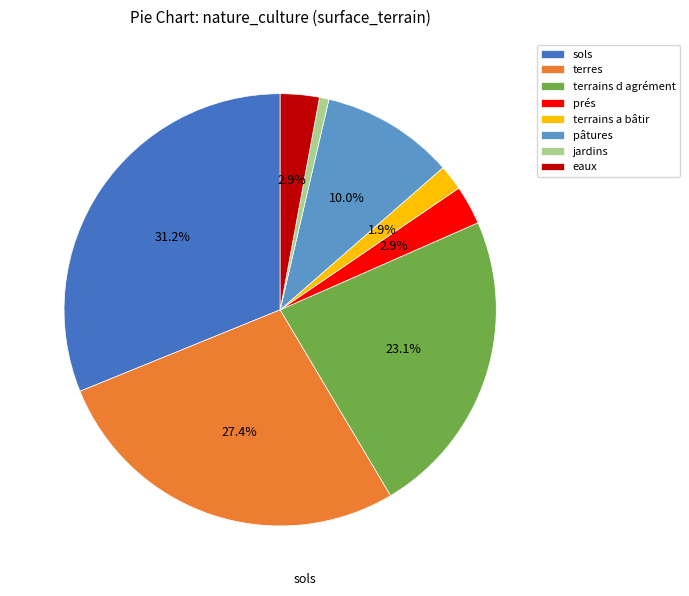

How many slices are in this pie chart?

8